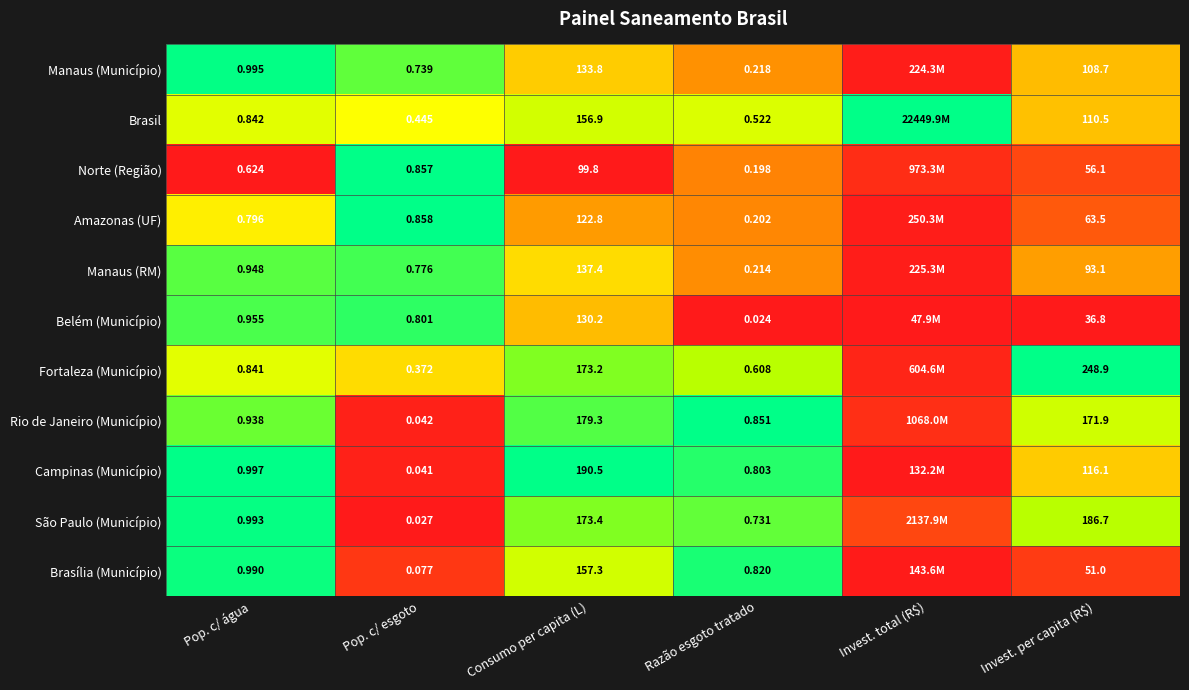

Rank the series at Pop. c/ água from lowest to highest value.

Norte (Região), Amazonas (UF), Fortaleza (Município), Brasil, Rio de Janeiro (Município), Manaus (RM), Belém (Município), Brasília (Município), São Paulo (Município), Manaus (Município), Campinas (Município)